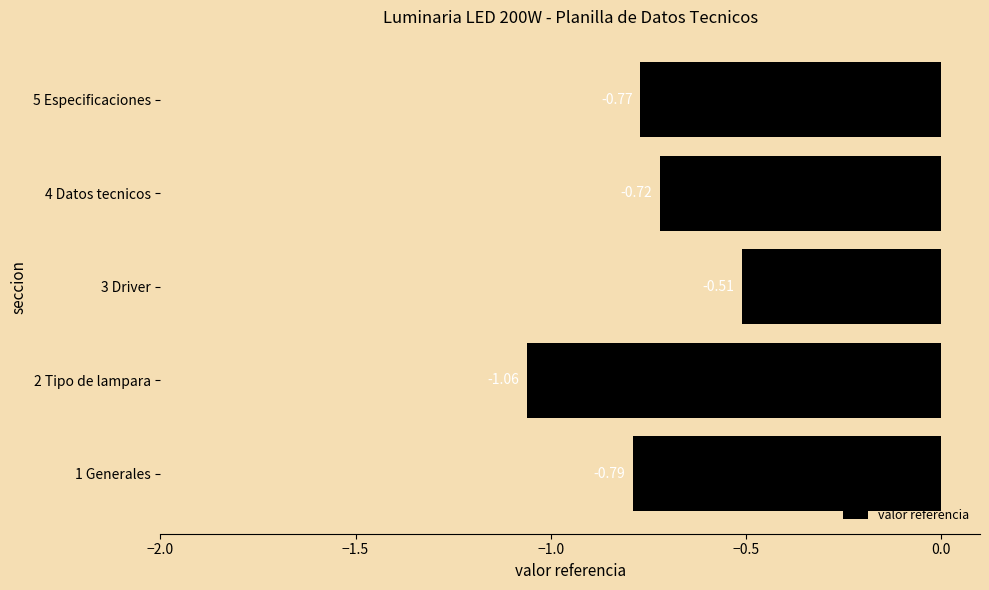

What is the sum of the values at 3 Driver and 2 Tipo de lampara?

-1.6